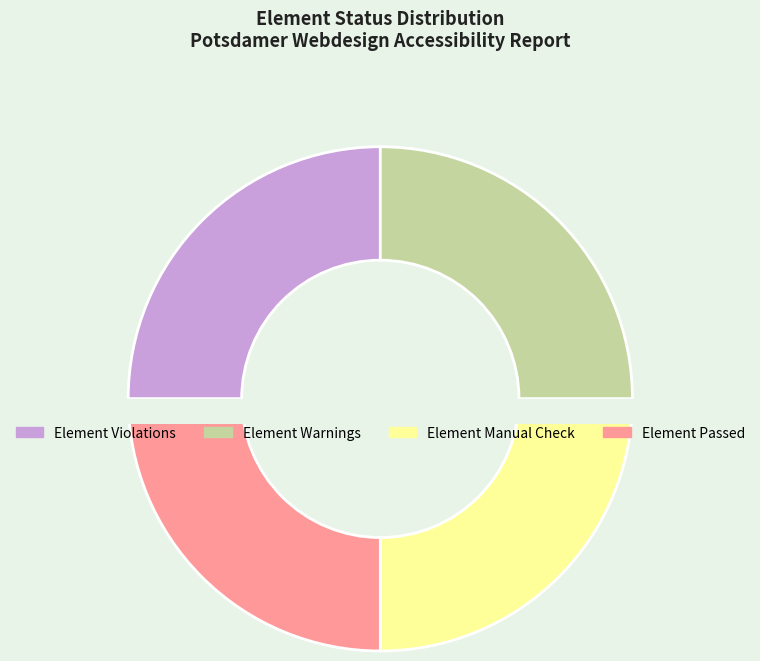

Which slice is the smallest?

Element Violations